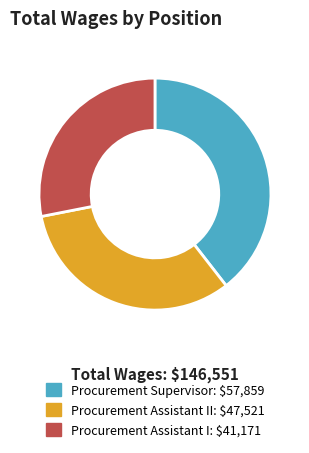

Does any single category account for the majority?

No